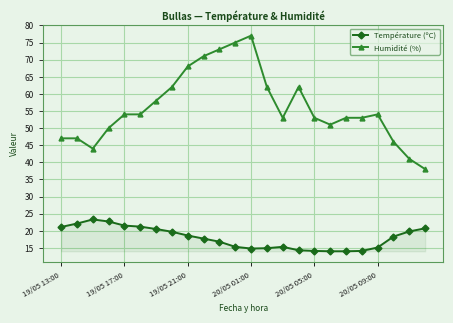

What is the value of the Humidité (%) point at the 23rd from the left?

41.0